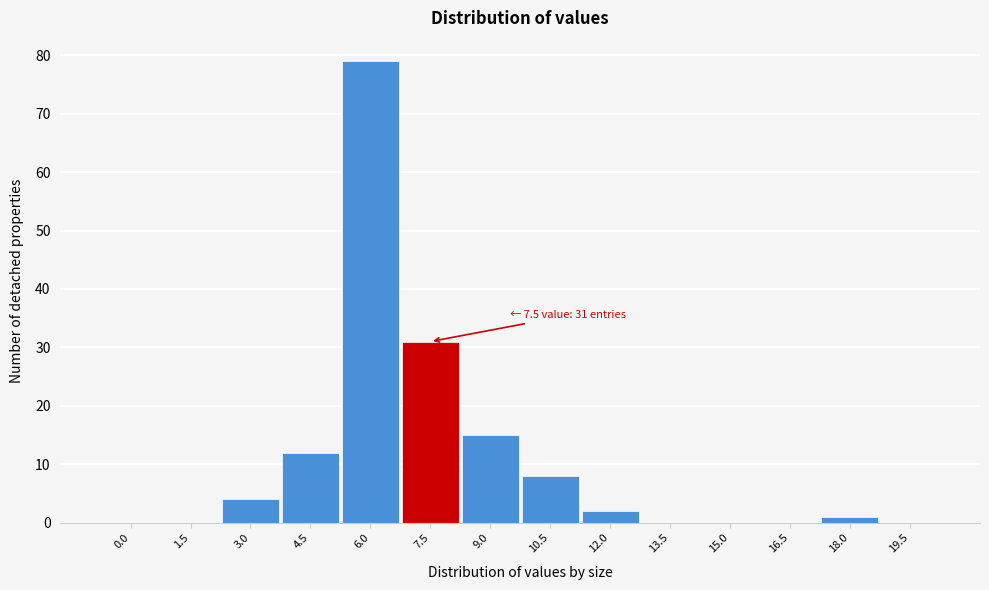

Reading right to left, extract all data points from this chart.

19.5=0	18.0=1	16.5=0	15.0=0	13.5=0	12.0=2	10.5=8	9.0=15	7.5=31	6.0=79	4.5=12	3.0=4	1.5=0	0.0=0